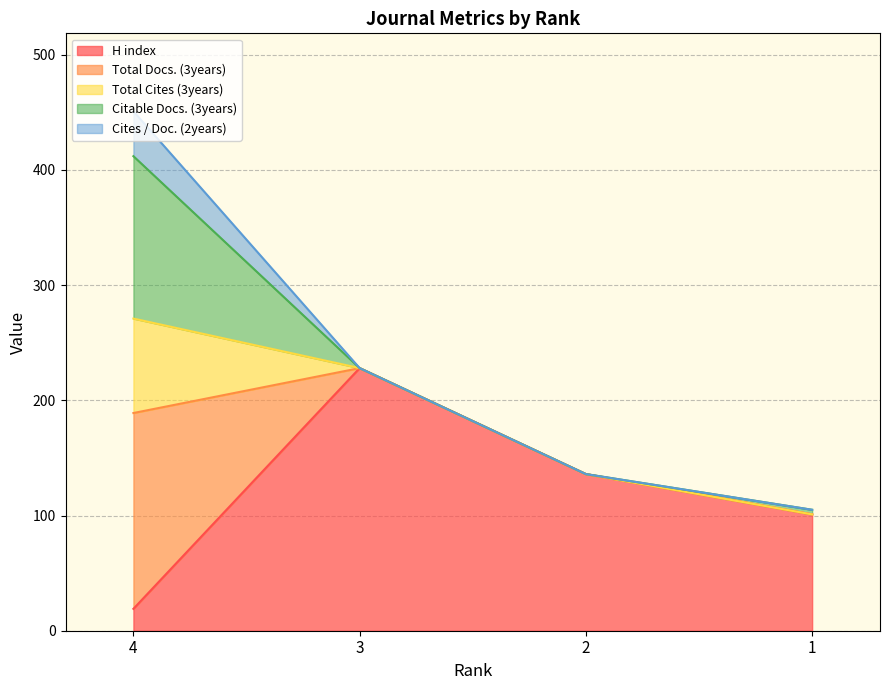

The value of Total Docs. (3years) at 2 is -94. True or false?

False